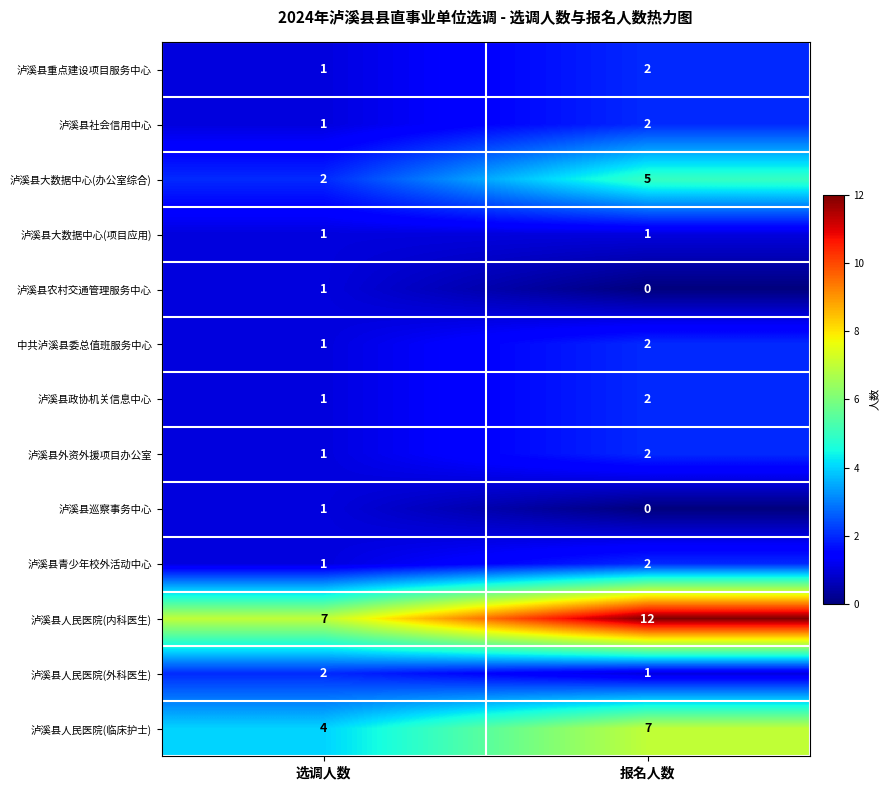

At which category is the sum across all series the highest?

报名人数